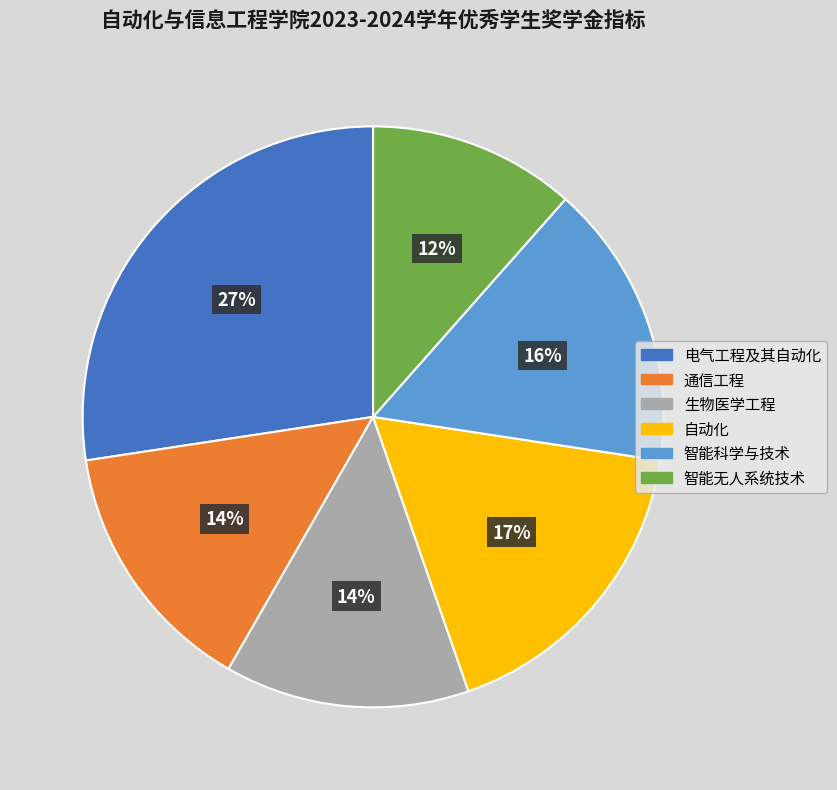

Is there any slice that represents more than half of the pie?

No